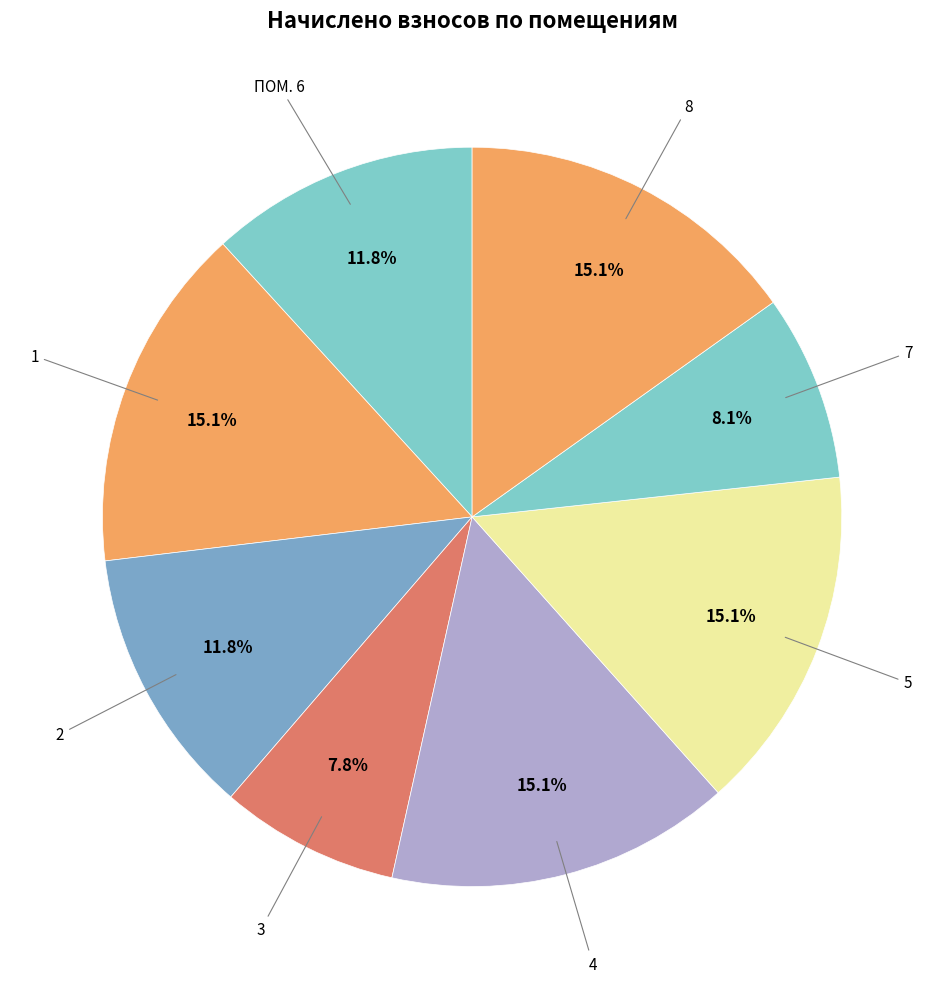

How many slices are in this pie chart?

8